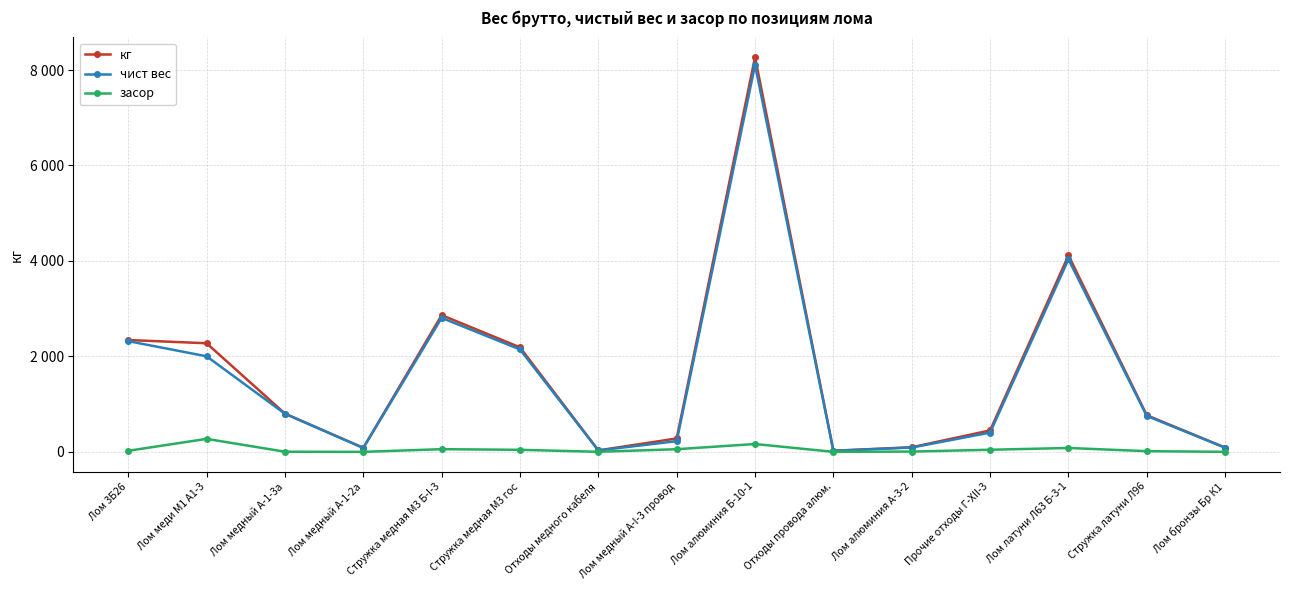

Which series has the largest range (max minus min)?

кг